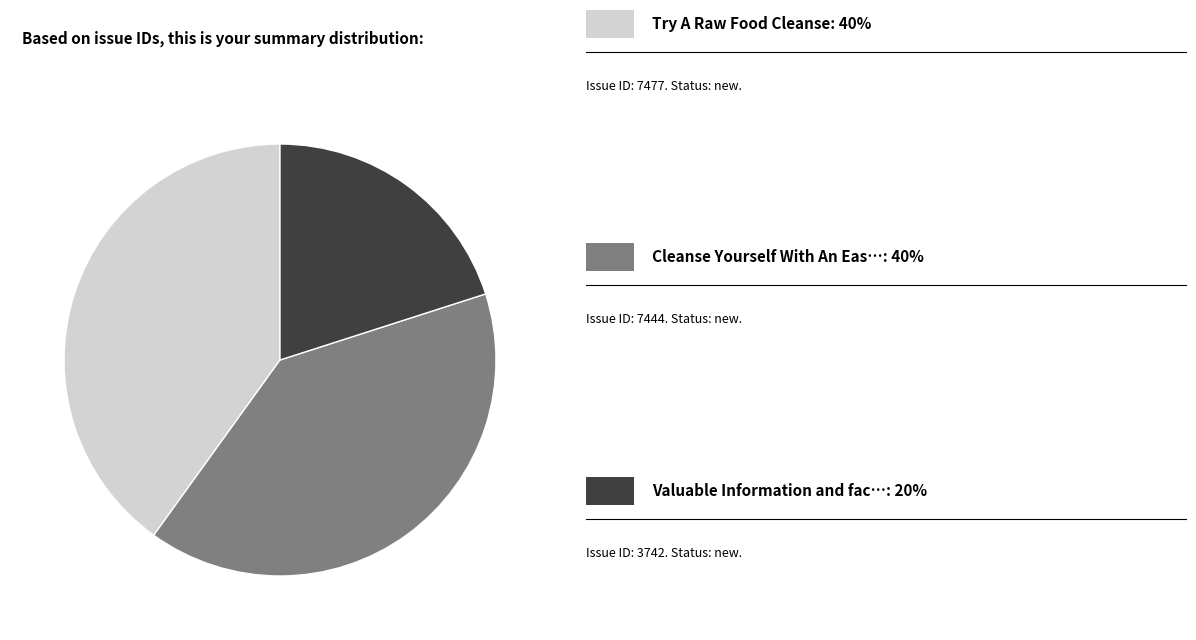

Is there any slice that represents more than half of the pie?

No